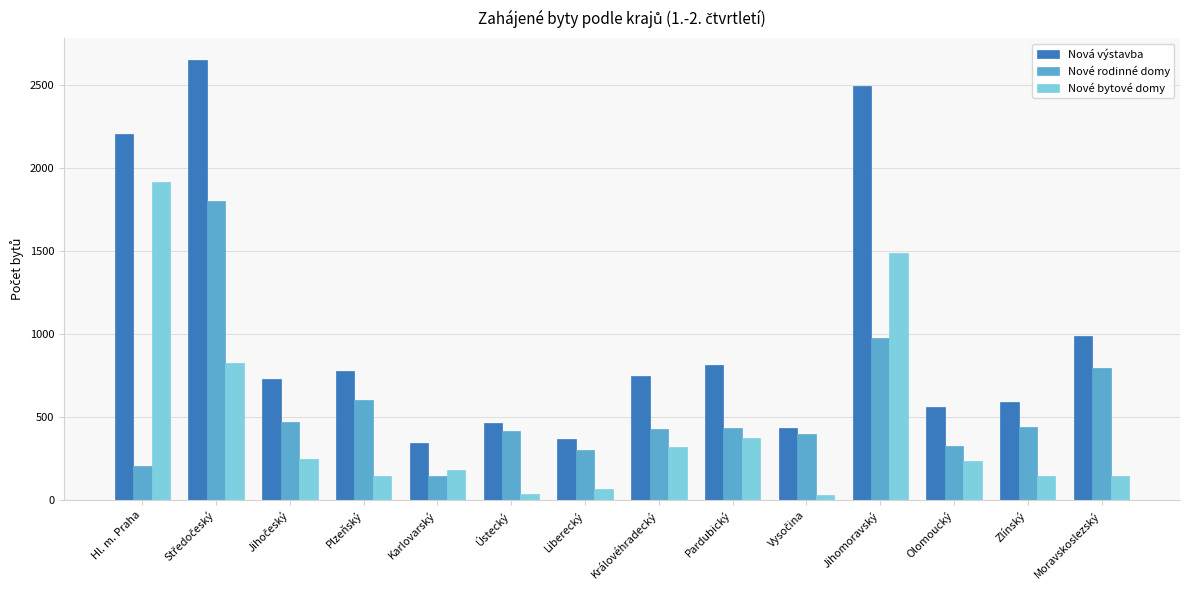

Rank the series by their maximum value, from lowest to highest.

Nové rodinné domy, Nové bytové domy, Nová výstavba